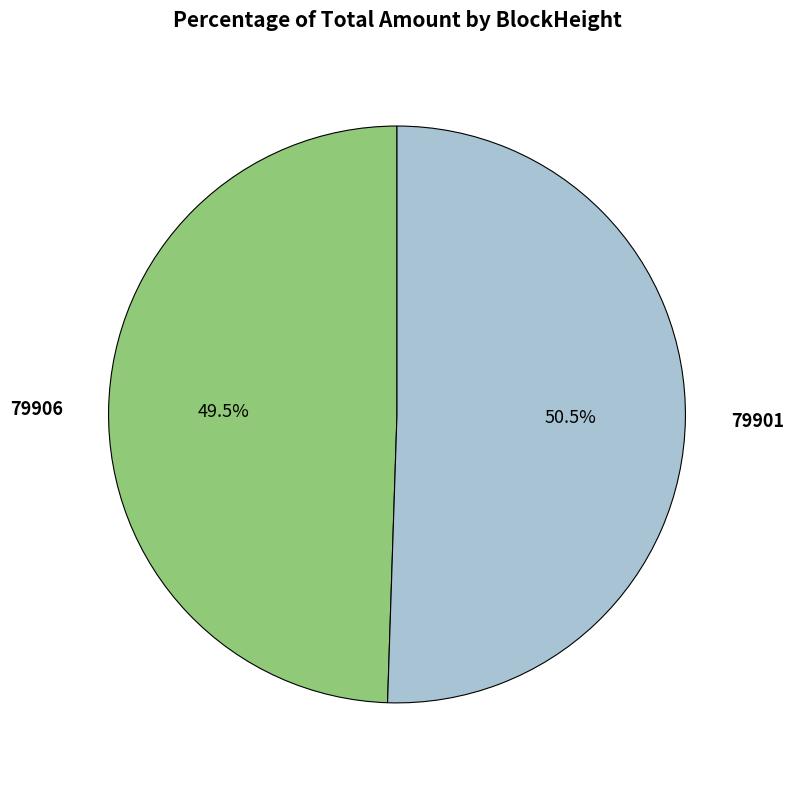

Is there a majority slice in this chart?

Yes